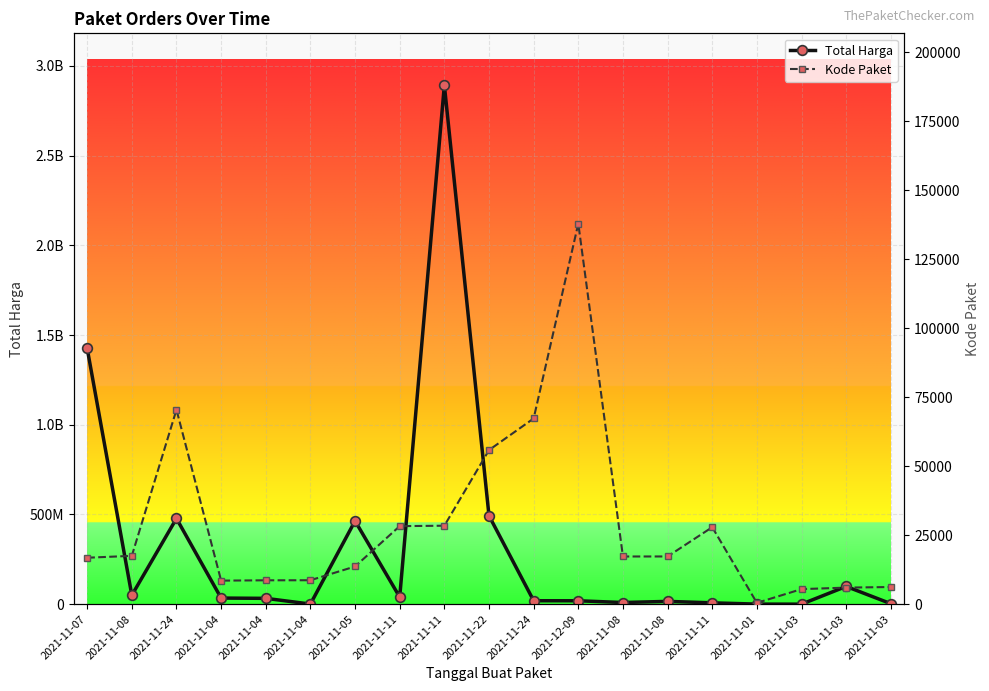

Where is the first local maximum for Total Harga?

2021-11-24